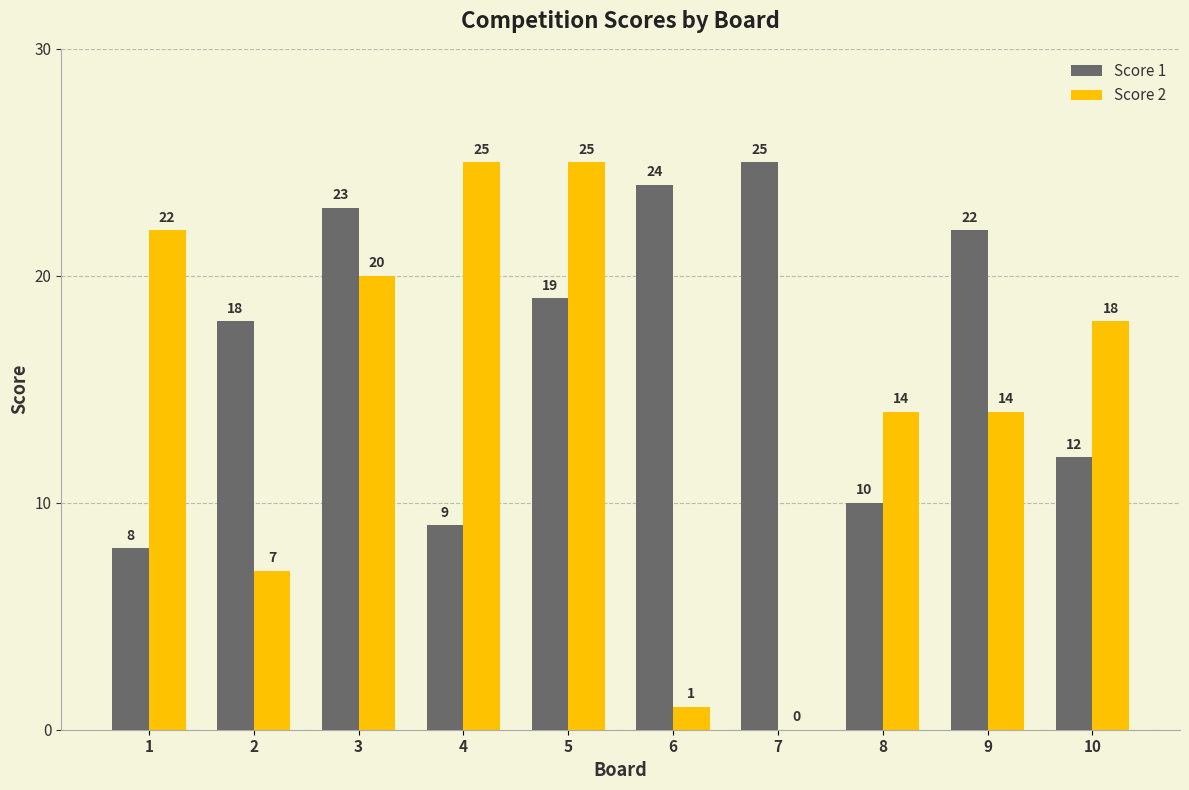

What is the highest value of the Score 1 series?

25